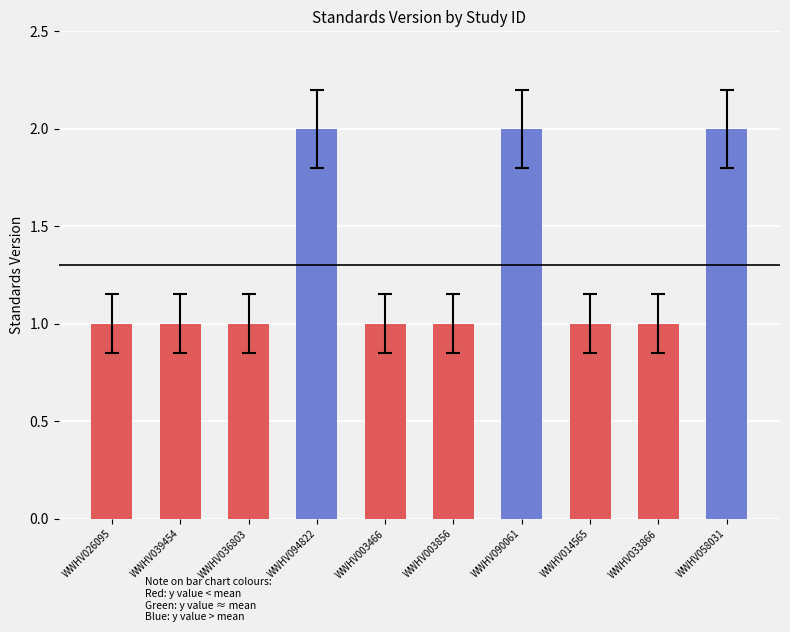

The value at WWHV036803 is 1. True or false?

True